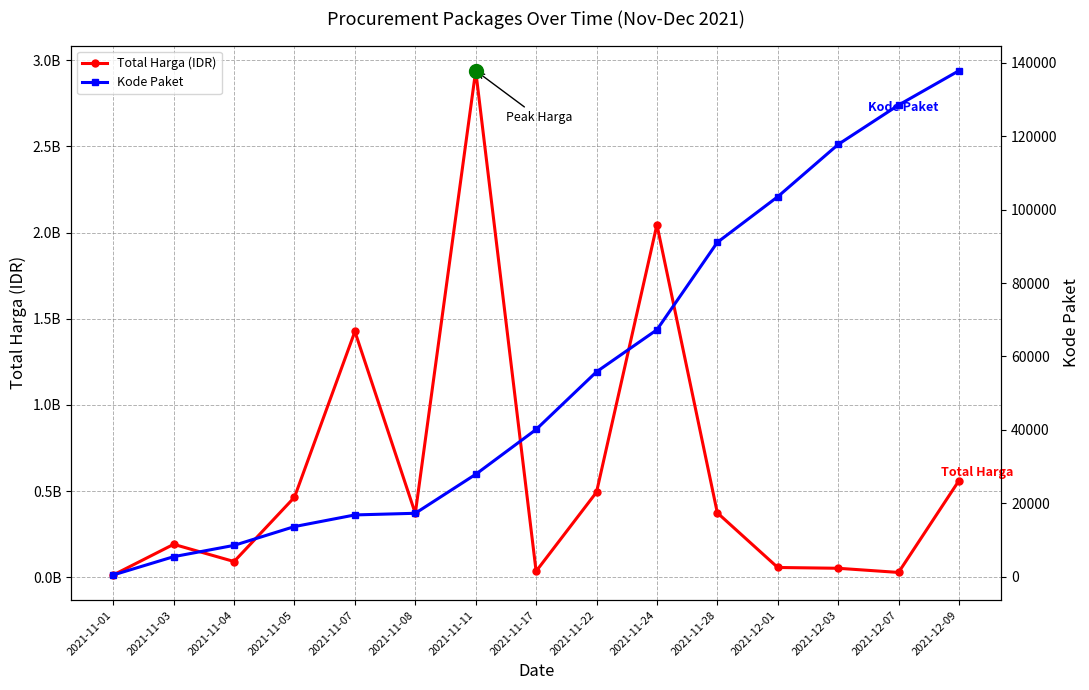

Which series has the largest range (max minus min)?

Total Harga (IDR)